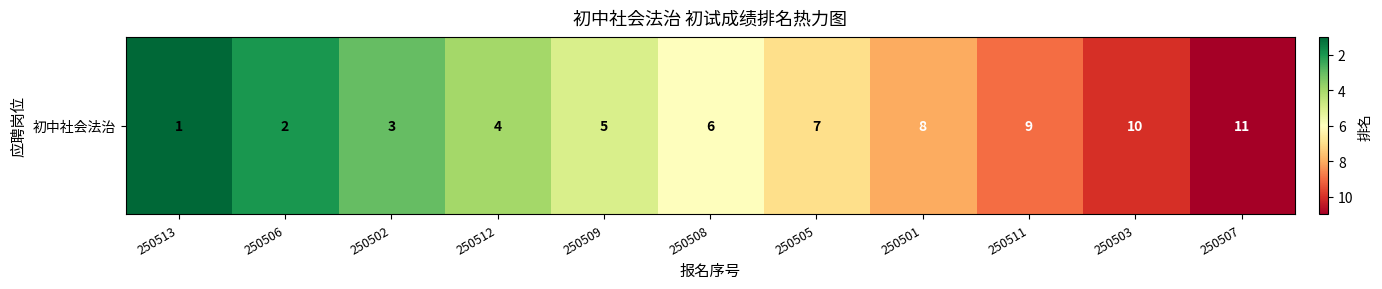

The chart shows a value of 3 at 250509. True or false?

False